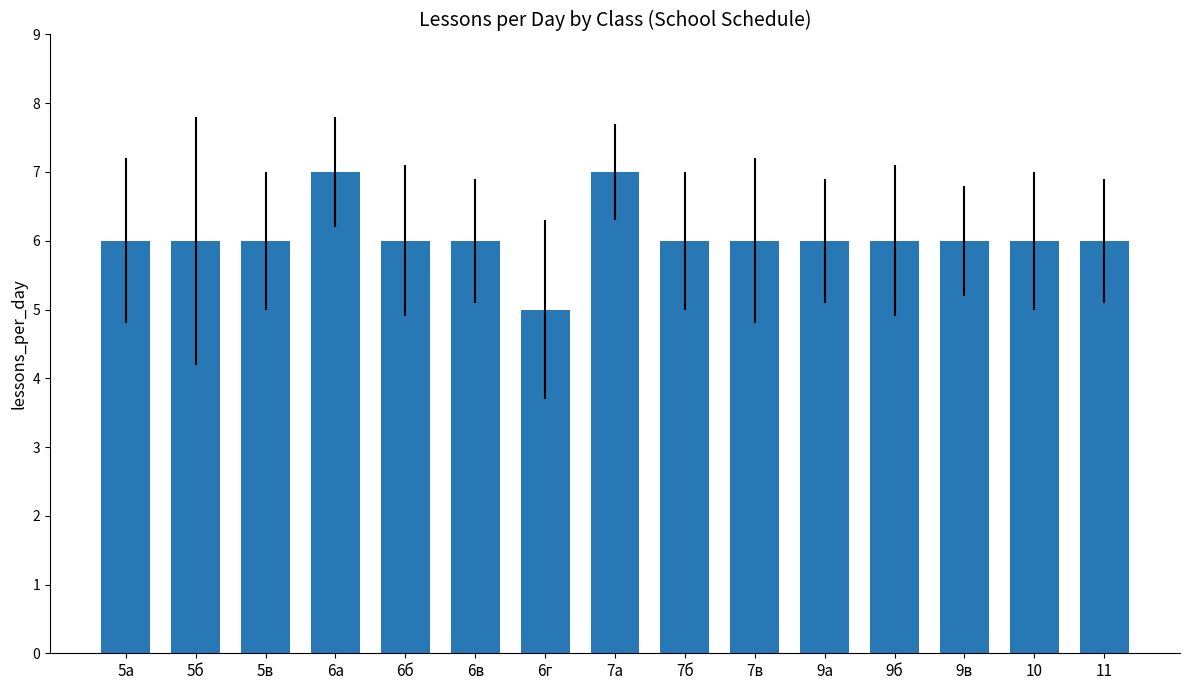

True or false: the data shows 4 at 10.

False